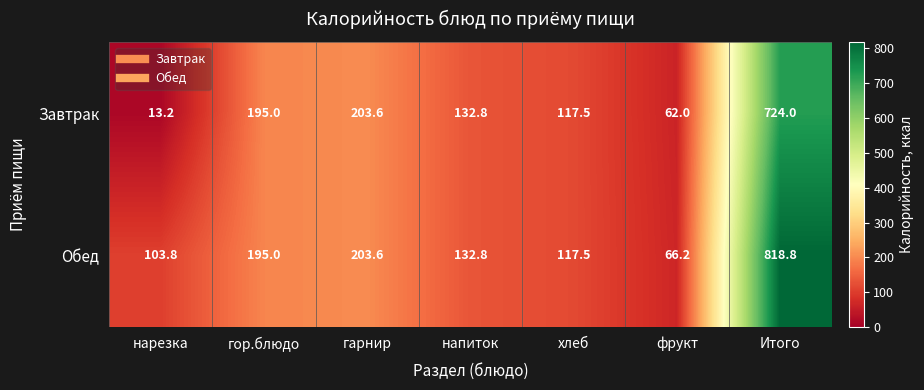

Count the number of data series in this chart.

2